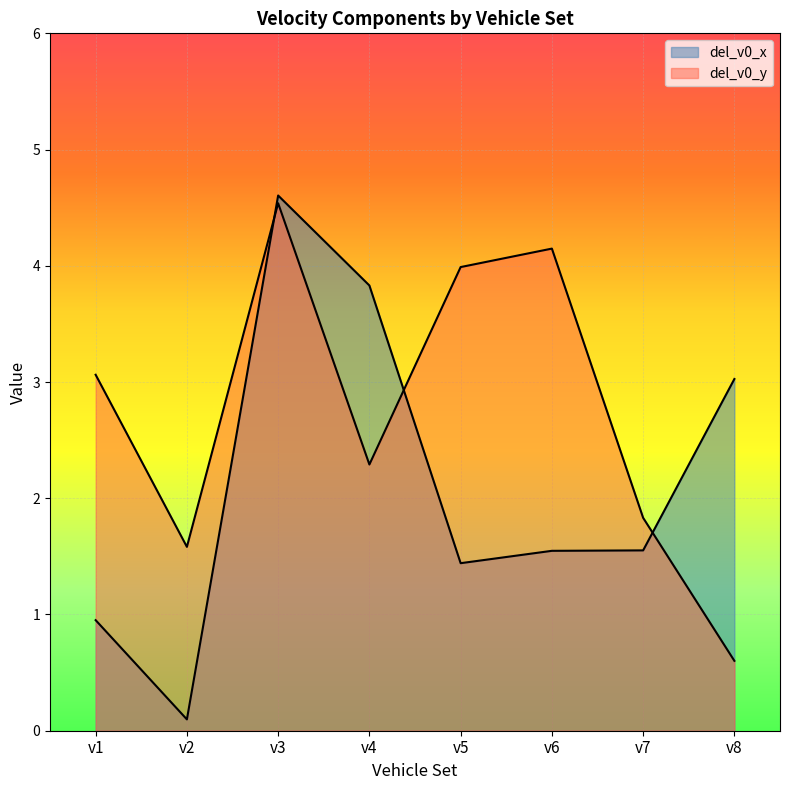

Where do del_v0_y and del_v0_x first cross each other?

v2 and v3